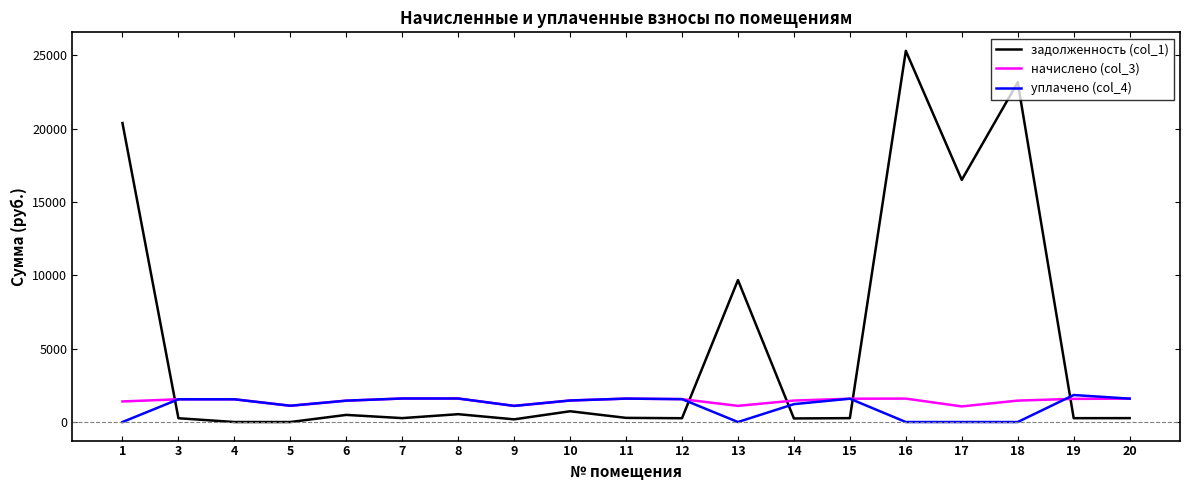

Which series has the widest spread of values?

задолженность (col_1)